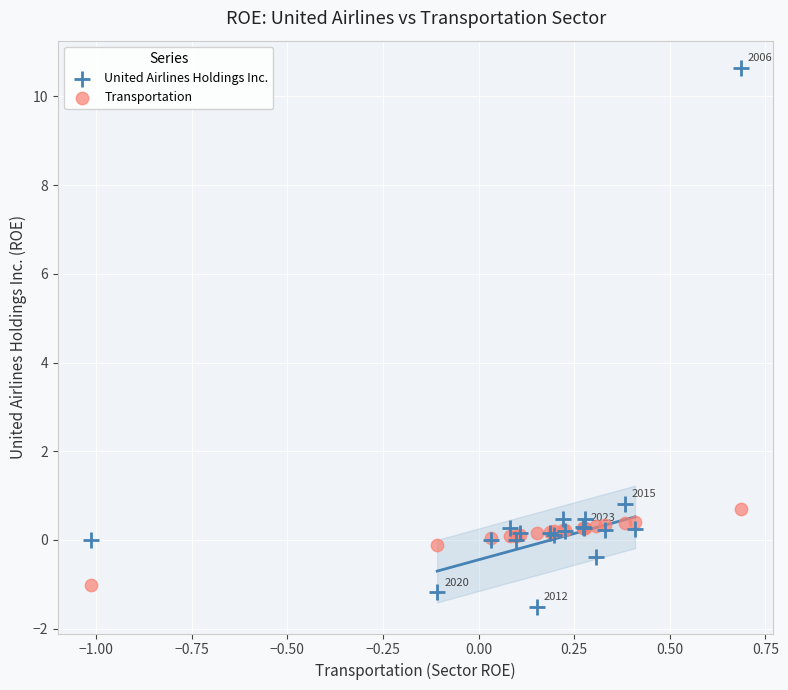

Which series reaches the maximum Y coordinate?

United Airlines Holdings Inc.